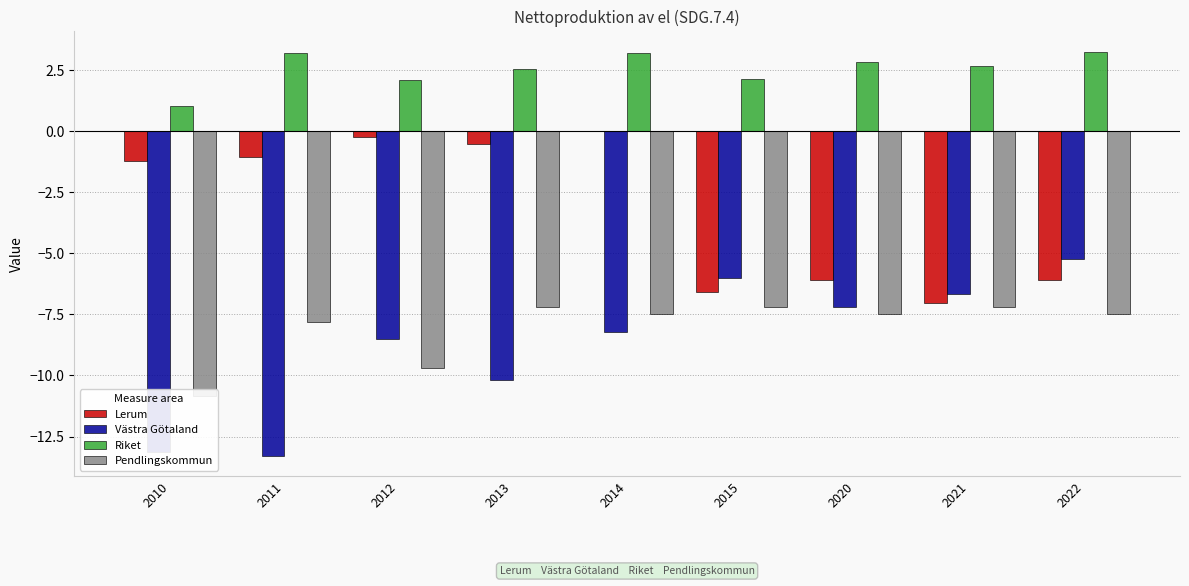

Reading left to right, list all the values displayed in this chart.

Lerum: -1.2	-1.1	-0.2	-0.5	0.0	-6.6	-6.1	-7.0	-6.1
Västra Götaland: -13.1	-13.3	-8.5	-10.2	-8.2	-6.0	-7.2	-6.7	-5.2
Riket: 1.0	3.2	2.1	2.6	3.2	2.2	2.8	2.7	3.3
Pendlingskommun: -10.8	-7.8	-9.7	-7.2	-7.5	-7.2	-7.5	-7.2	-7.5